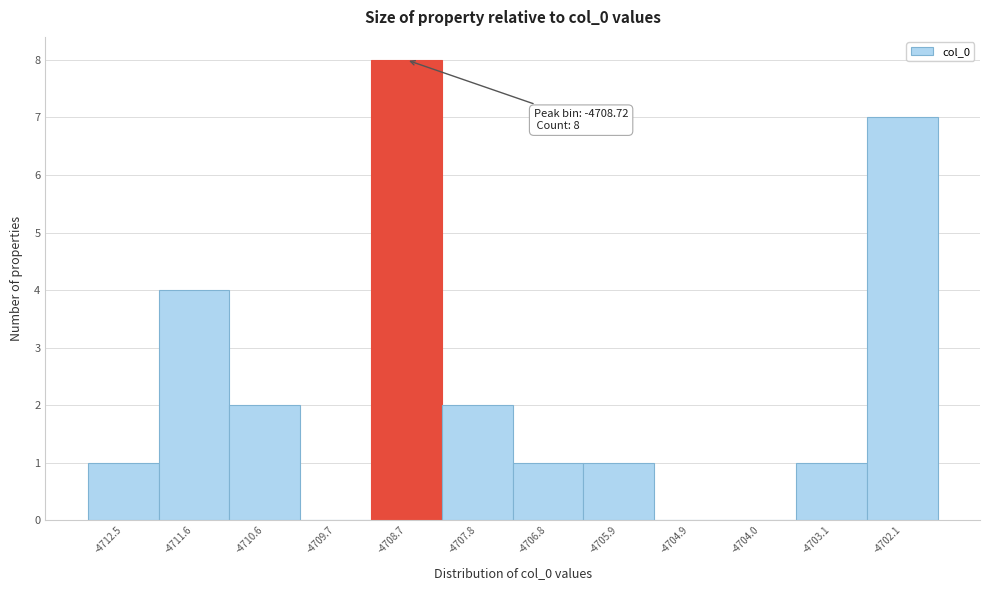

Which range on the x-axis has the tallest bar?

-4709.2 to -4708.2